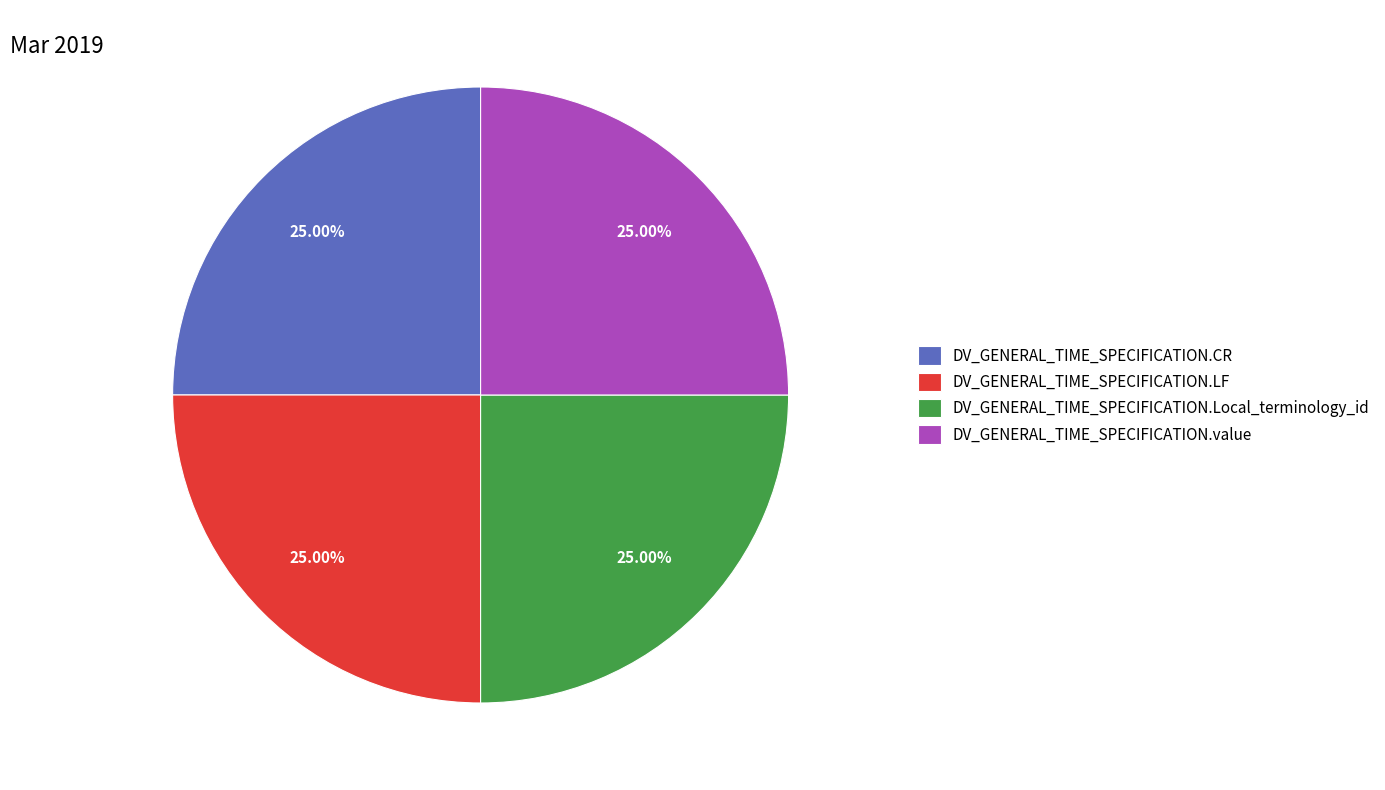

What is the total percentage of DV_GENERAL_TIME_SPECIFICATION.CR and DV_GENERAL_TIME_SPECIFICATION.Local_terminology_id?

50.0%